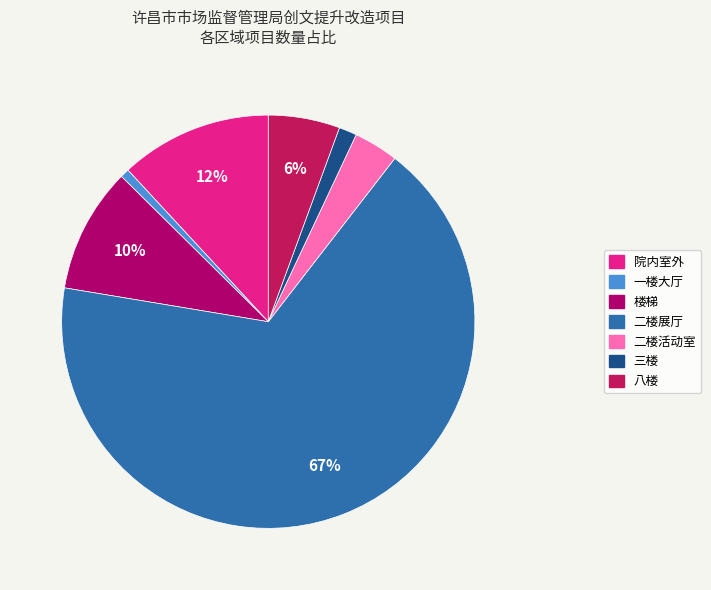

Combined, do 楼梯 and 院内室外 account for over 50%?

No